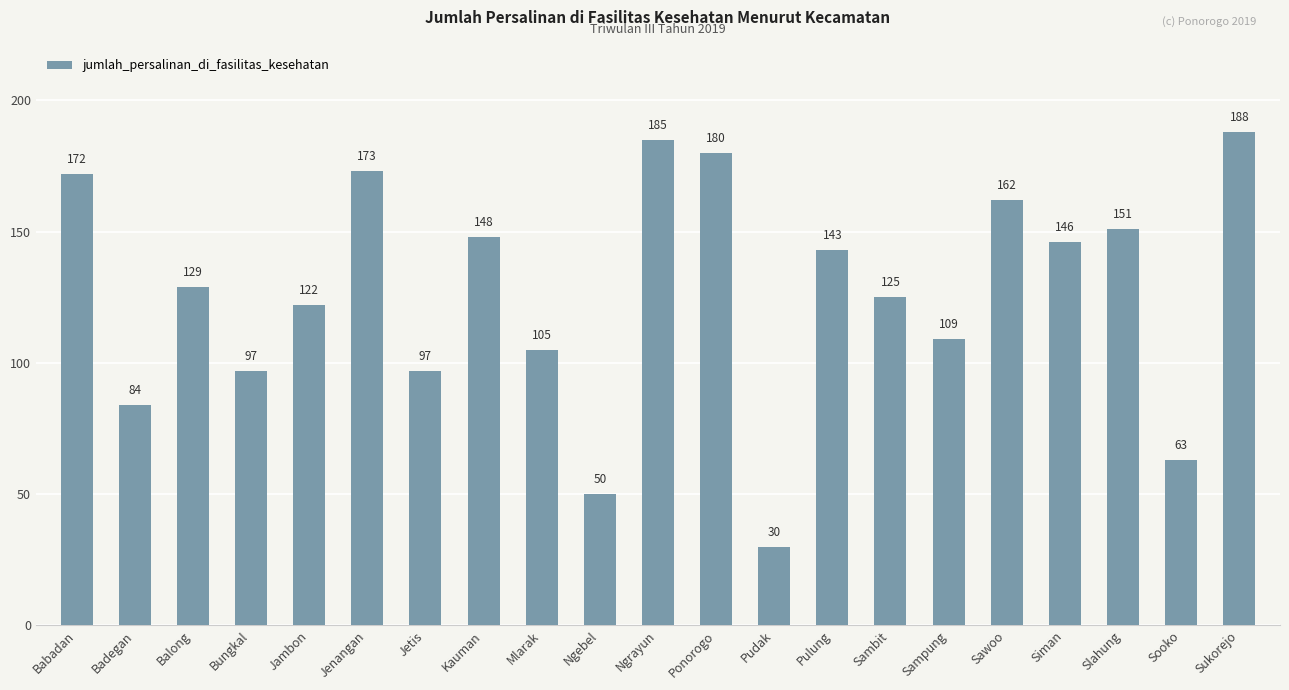

Reading left to right, extract all data points from this chart.

Babadan=172	Badegan=84	Balong=129	Bungkal=97	Jambon=122	Jenangan=173	Jetis=97	Kauman=148	Mlarak=105	Ngebel=50	Ngrayun=185	Ponorogo=180	Pudak=30	Pulung=143	Sambit=125	Sampung=109	Sawoo=162	Siman=146	Slahung=151	Sooko=63	Sukorejo=188